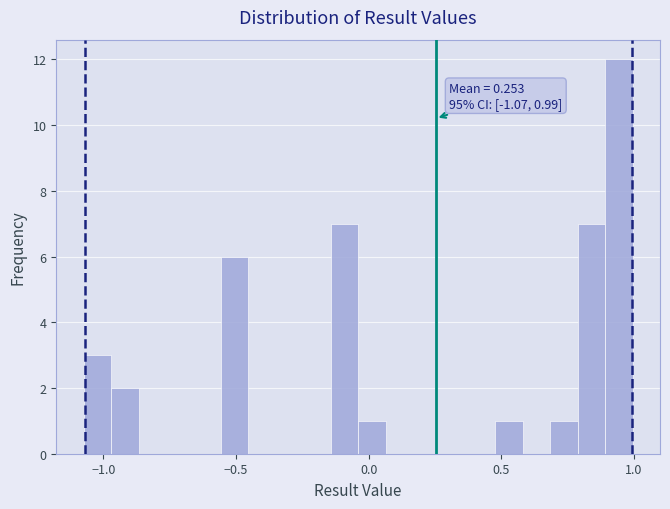

Around what value on the x-axis is the tallest bar? Give the approximate position of its centre, as read against the axis.

0.95